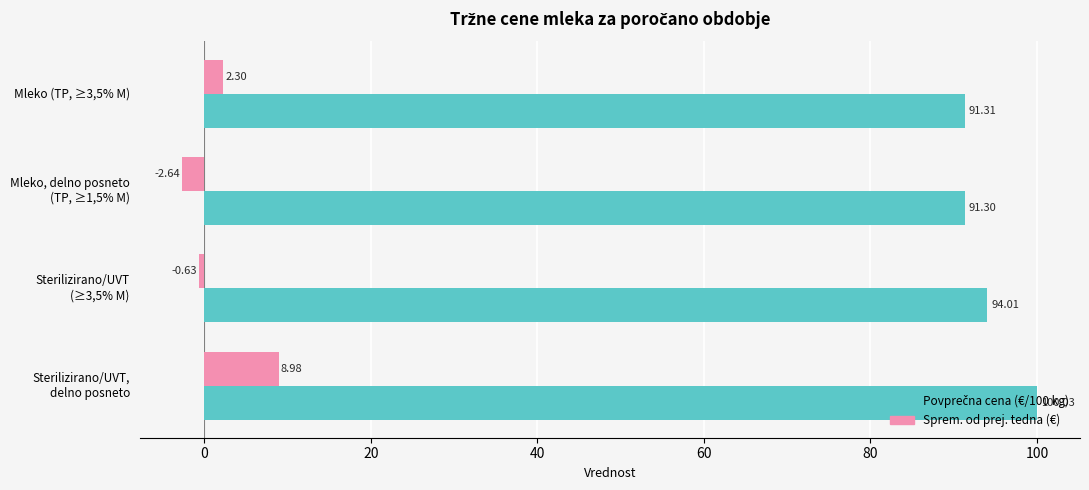

What is the average value of the Sprem. od prej. tedna (€) series?

2.0